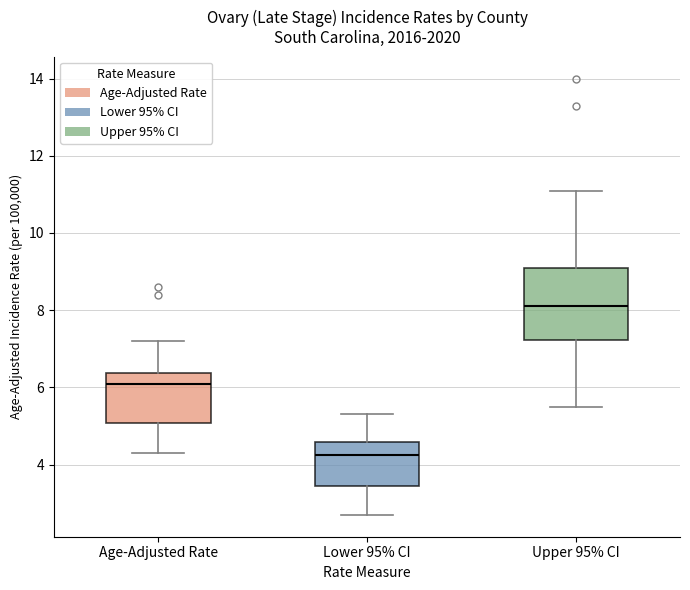

Which box's median line is the lowest?

Lower 95% CI